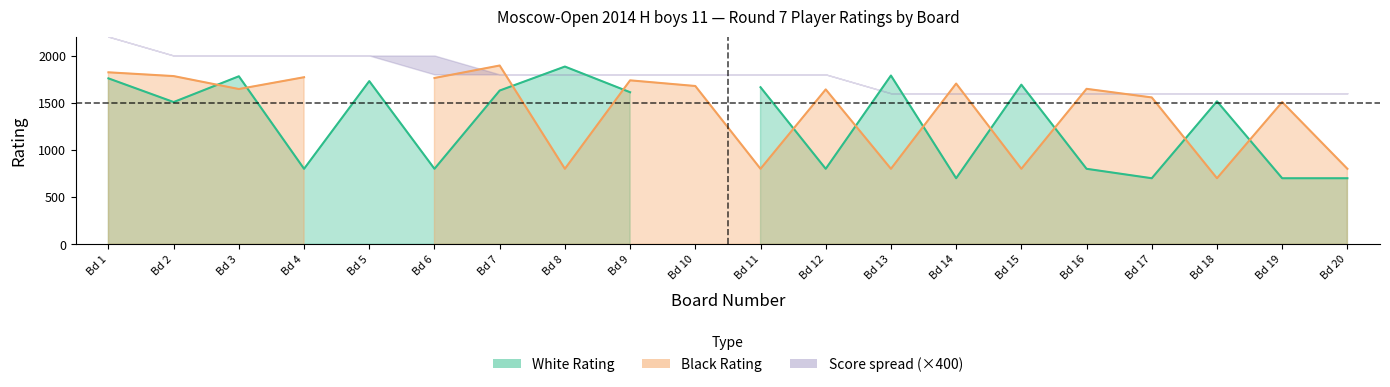

At which label is black_score closest to 4?

13